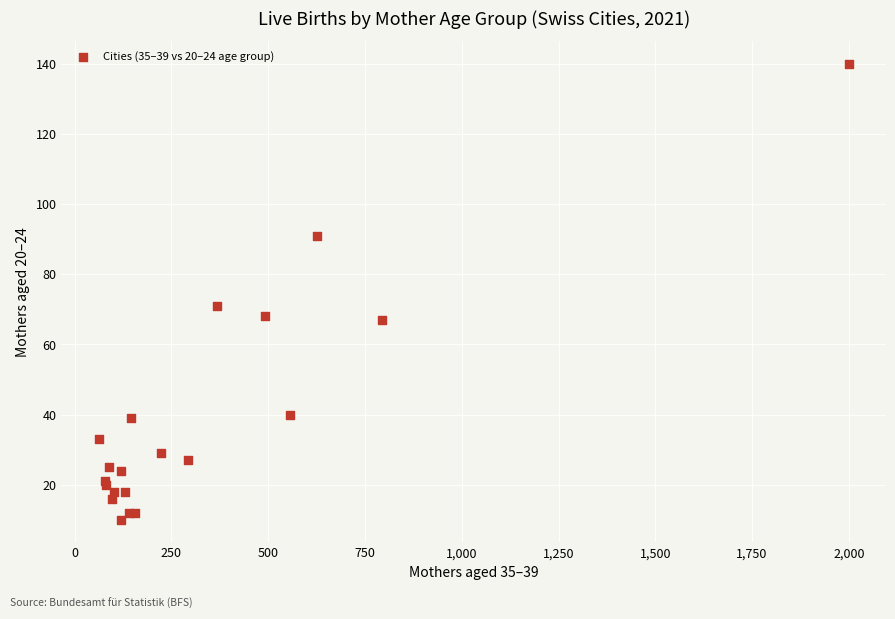

What Y value in the scatter plot is closest to 75?

71